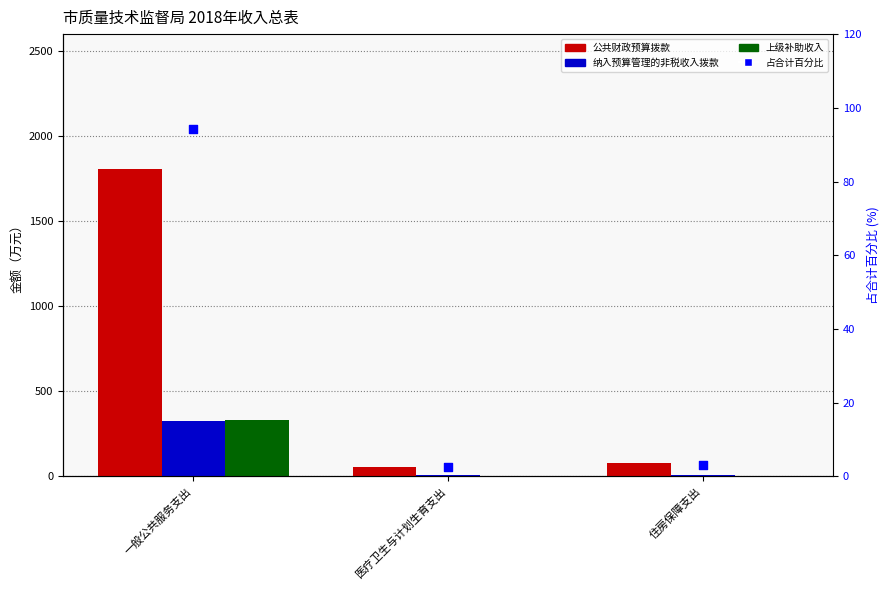

What is the total value across all series at 住房保障支出?

85.3